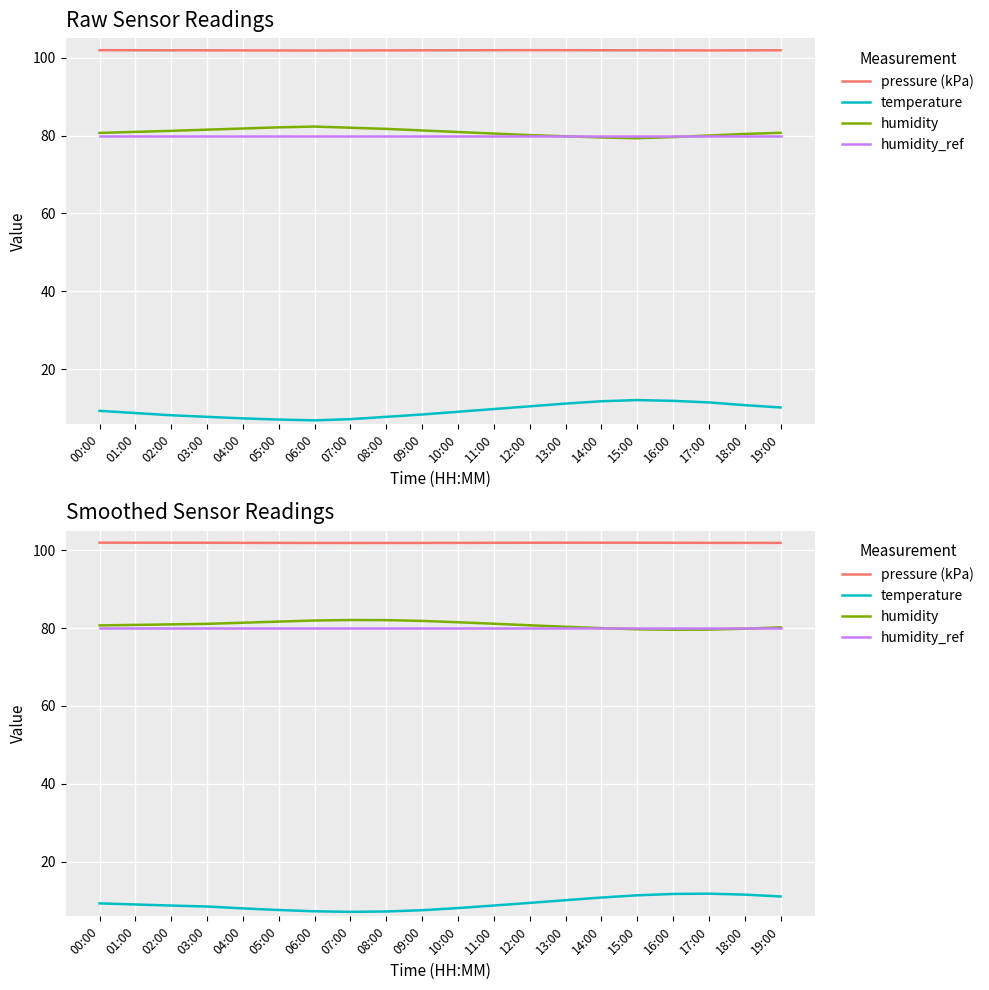

How many data points in humidity are less than 80?

5